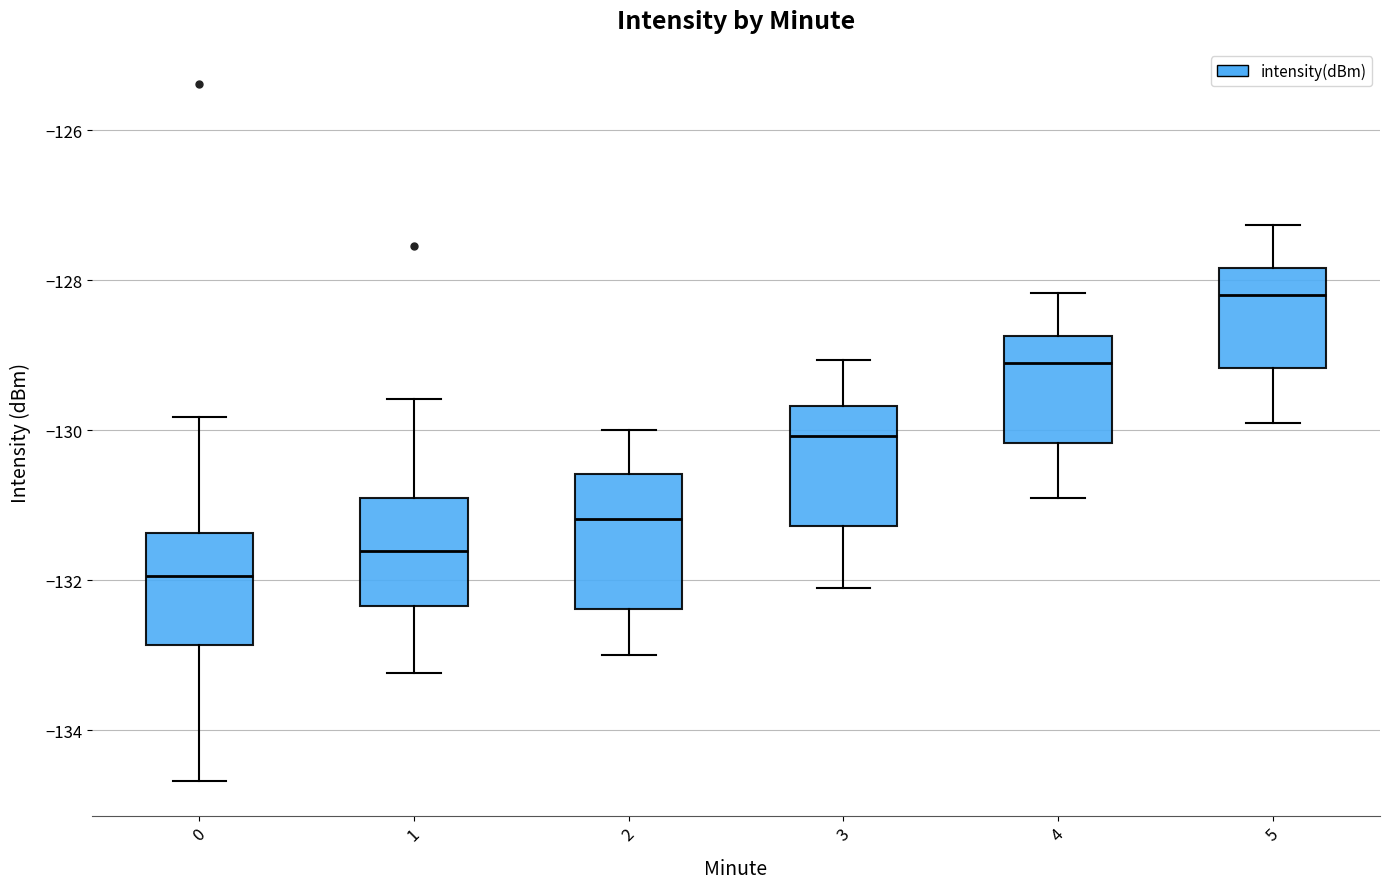

Reading left to right, read every box against the y-axis: the position of its median line, the range the box covers, and the ends of its whiskers. The values are not printed on the chart, so give them approximately, as read against the axis.

0: median -132.0, box -132.8 to -131.4, whiskers -134.6 to -129.8
1: median -131.6, box -132.4 to -131.0, whiskers -133.2 to -129.6
2: median -131.2, box -132.4 to -130.6, whiskers -133.0 to -130.0
3: median -130.0, box -131.2 to -129.6, whiskers -132.0 to -129.0
4: median -129.0, box -130.2 to -128.8, whiskers -130.8 to -128.2
5: median -128.2, box -129.2 to -127.8, whiskers -129.8 to -127.2